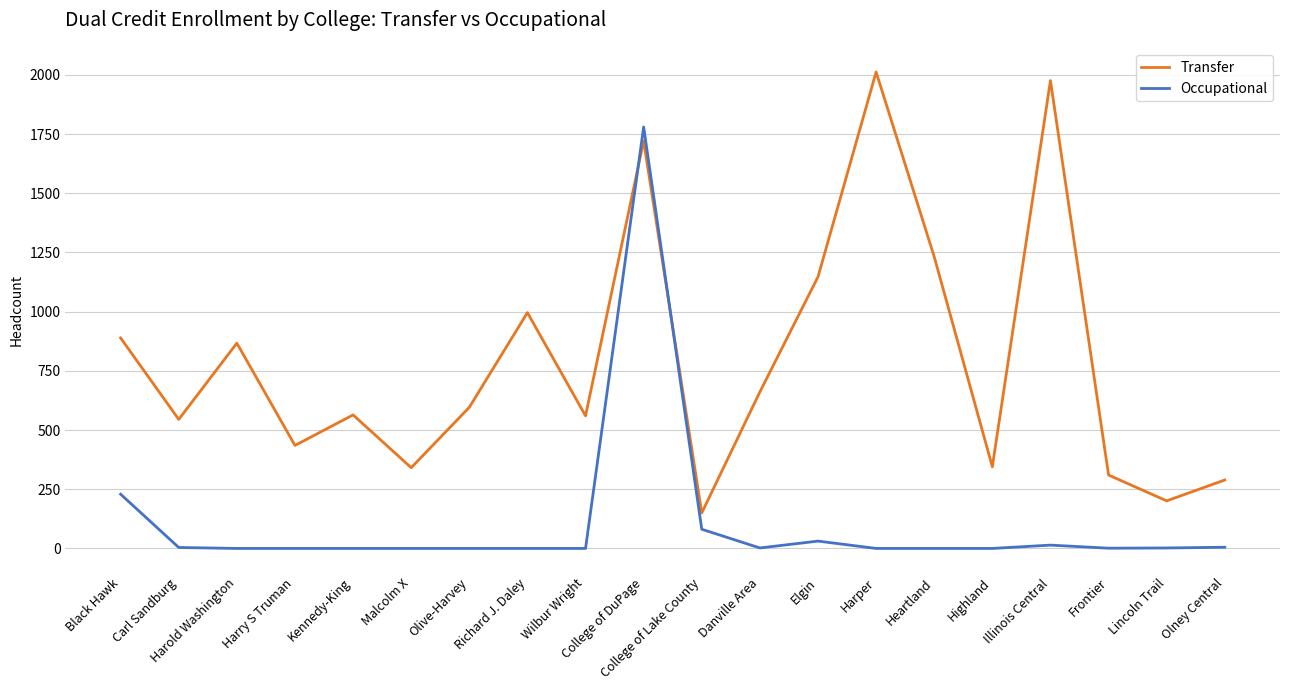

At how many categories does at least one series exceed 1813?

2